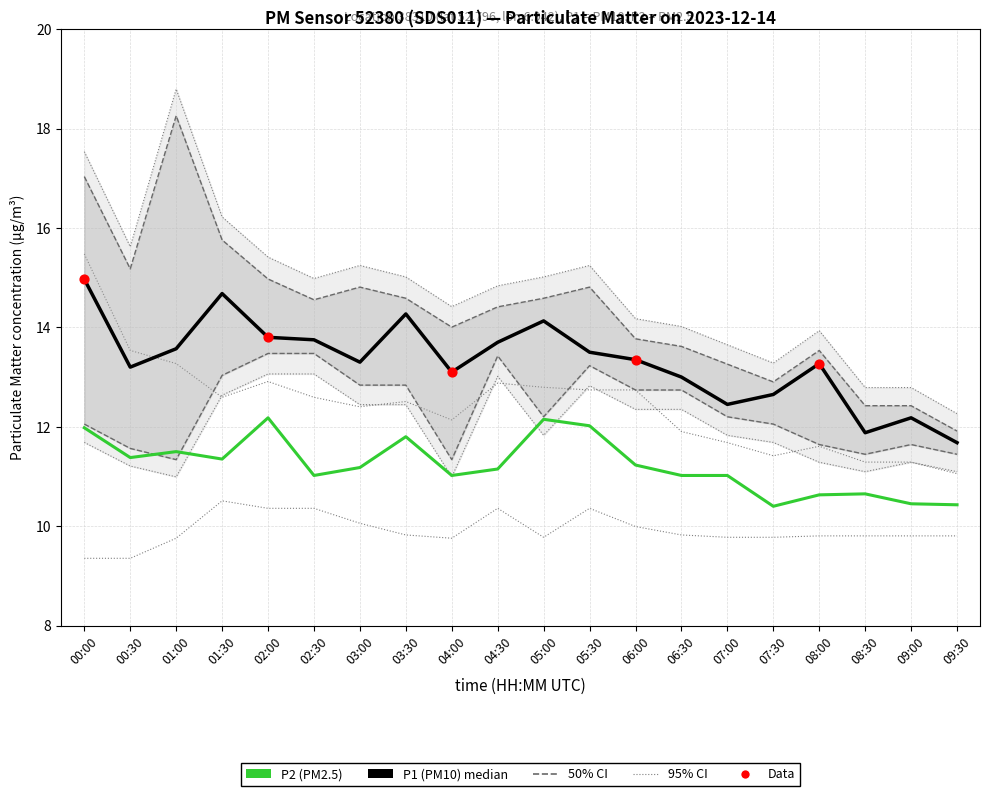

Which series reaches the minimum Y coordinate?

P2_lower